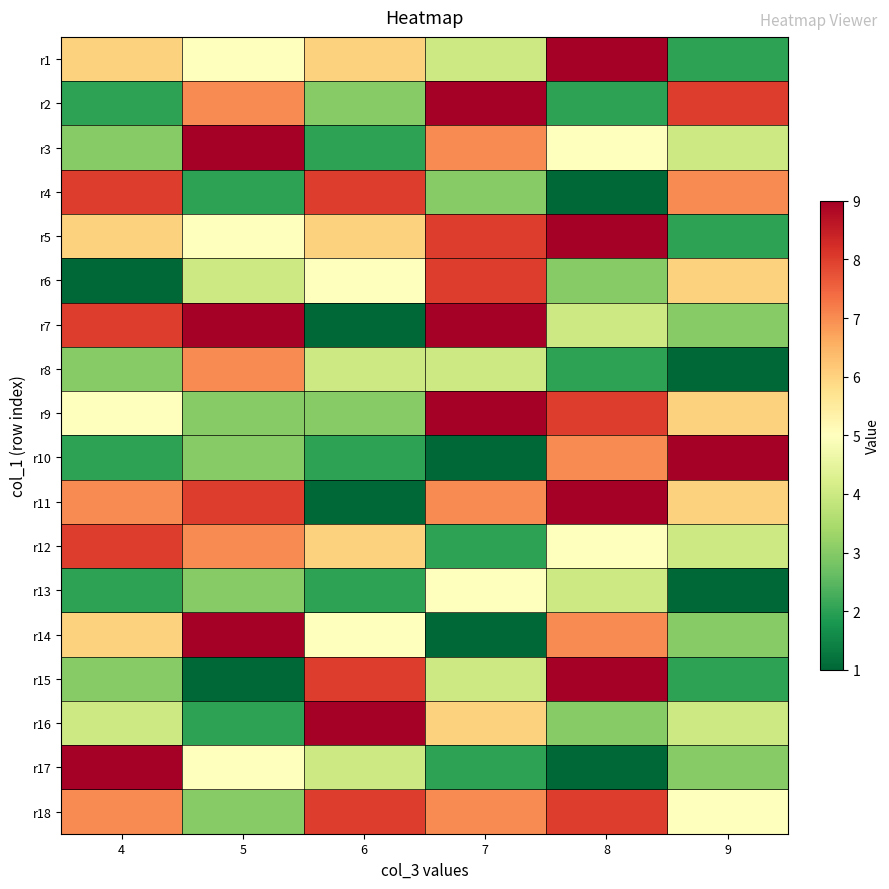

At which category does the chart reach its peak across all series?

8